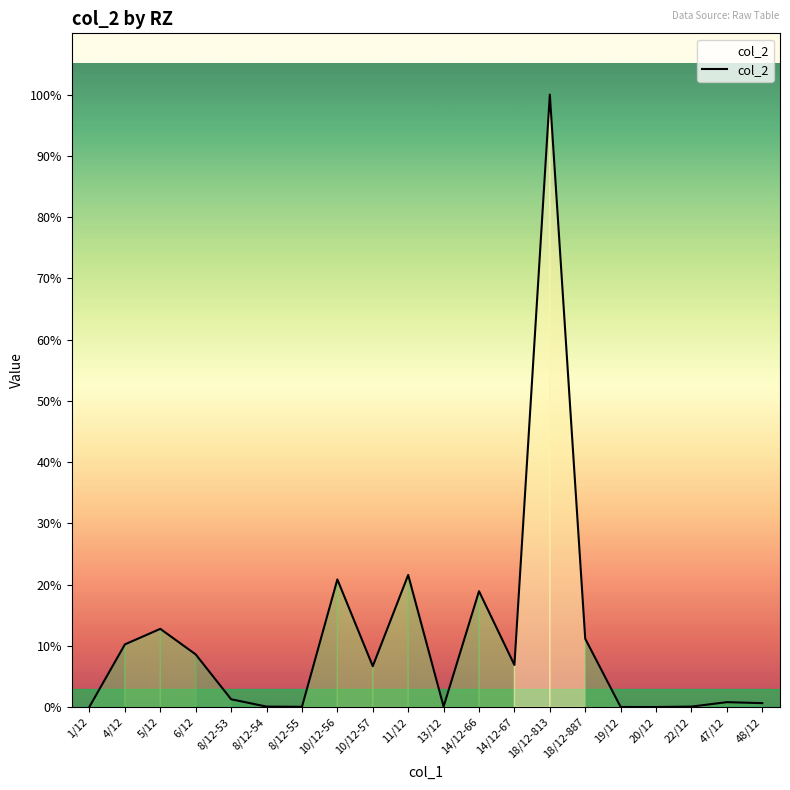

Rank the categories by value from lowest to highest.

20/12, 19/12, 8/12-55, 1/12, 13/12, 8/12-54, 22/12, 48/12, 47/12, 8/12-53, 10/12-57, 14/12-67, 6/12, 4/12, 18/12-887, 5/12, 14/12-66, 10/12-56, 11/12, 18/12-813